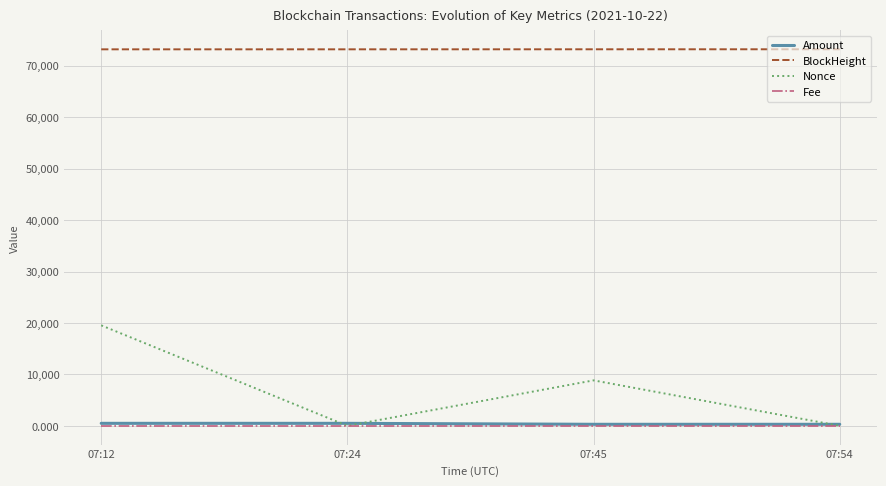

Where is Nonce nearest to the value 9768?

07:45